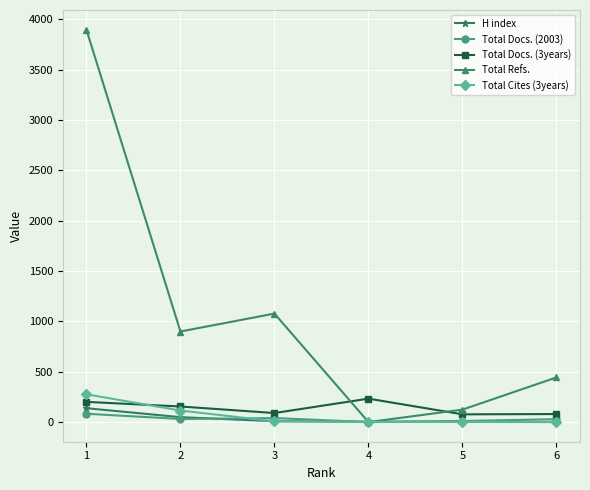

How many data points in Total Docs. (2003) are less than 31?

3